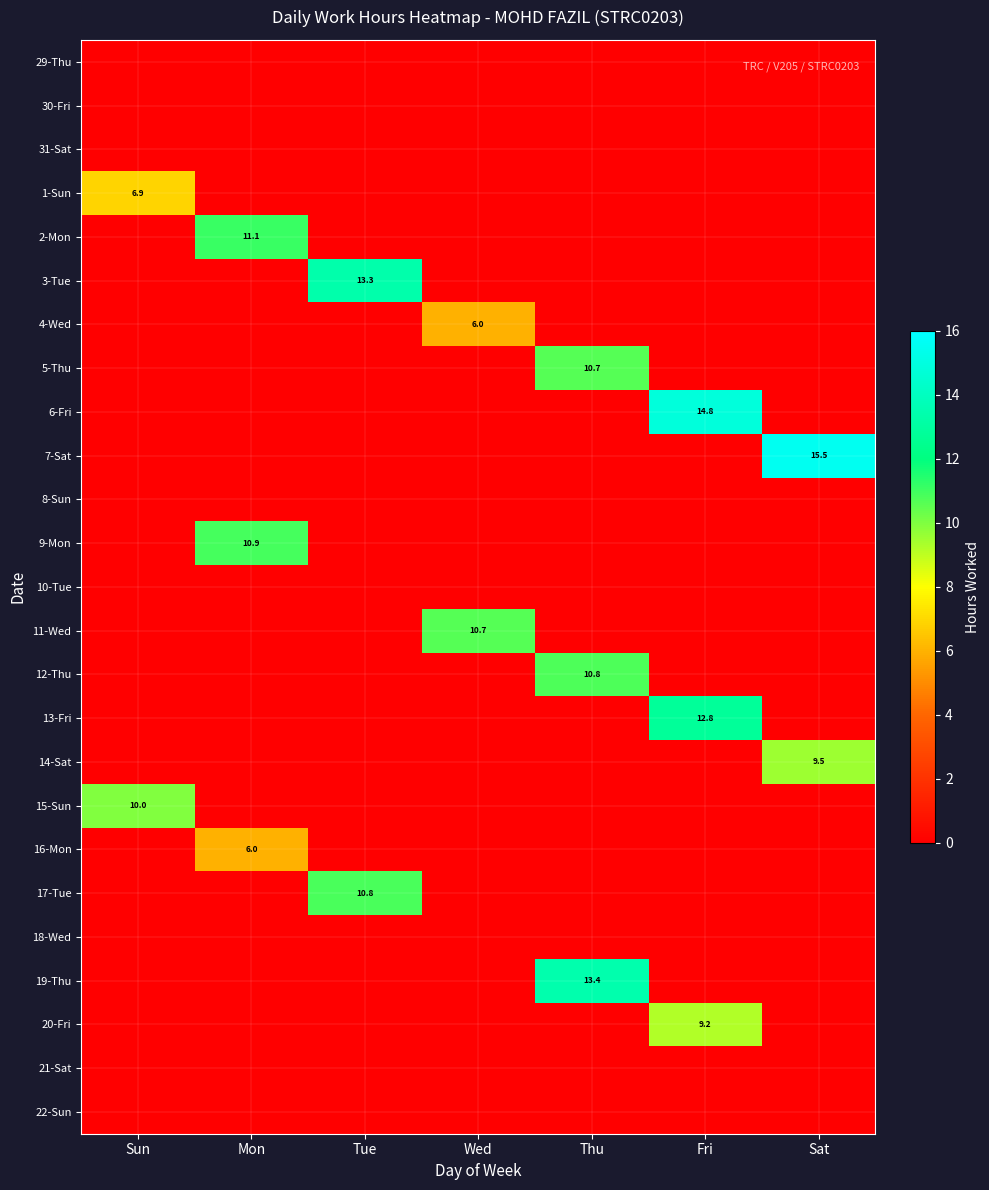

Which label corresponds to the smallest value in the chart?

Sun